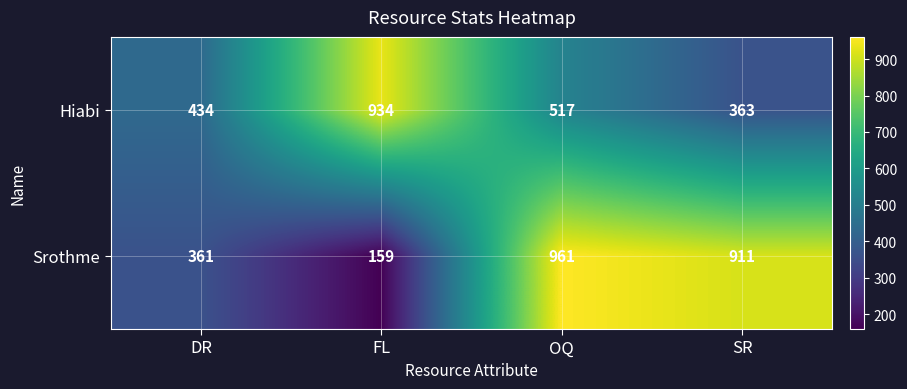

Reading left to right, transcribe all the data shown in this chart.

Hiabi: 434	934	517	363
Srothme: 361	159	961	911